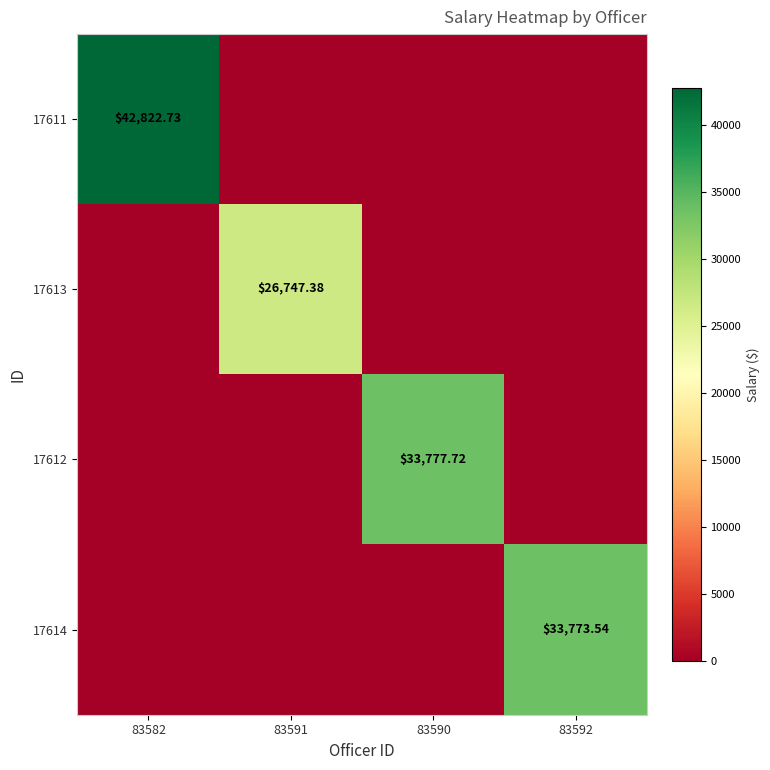

Count the number of categories in the chart.

4